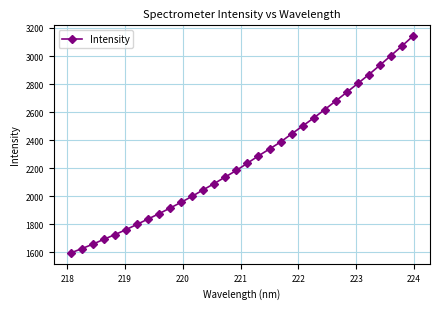

How many distinct data groups are displayed?

1